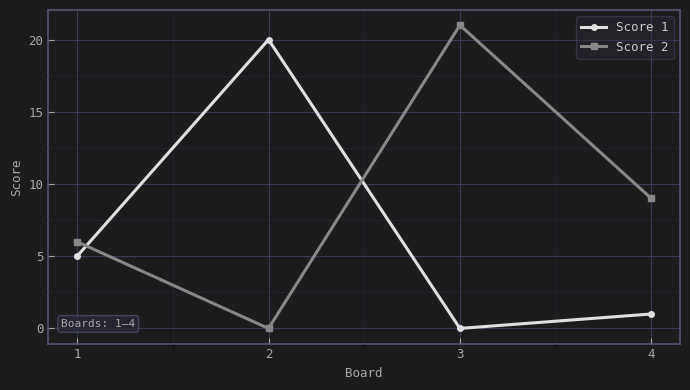

Is it true that Score 2 equals 0 at 2?

True